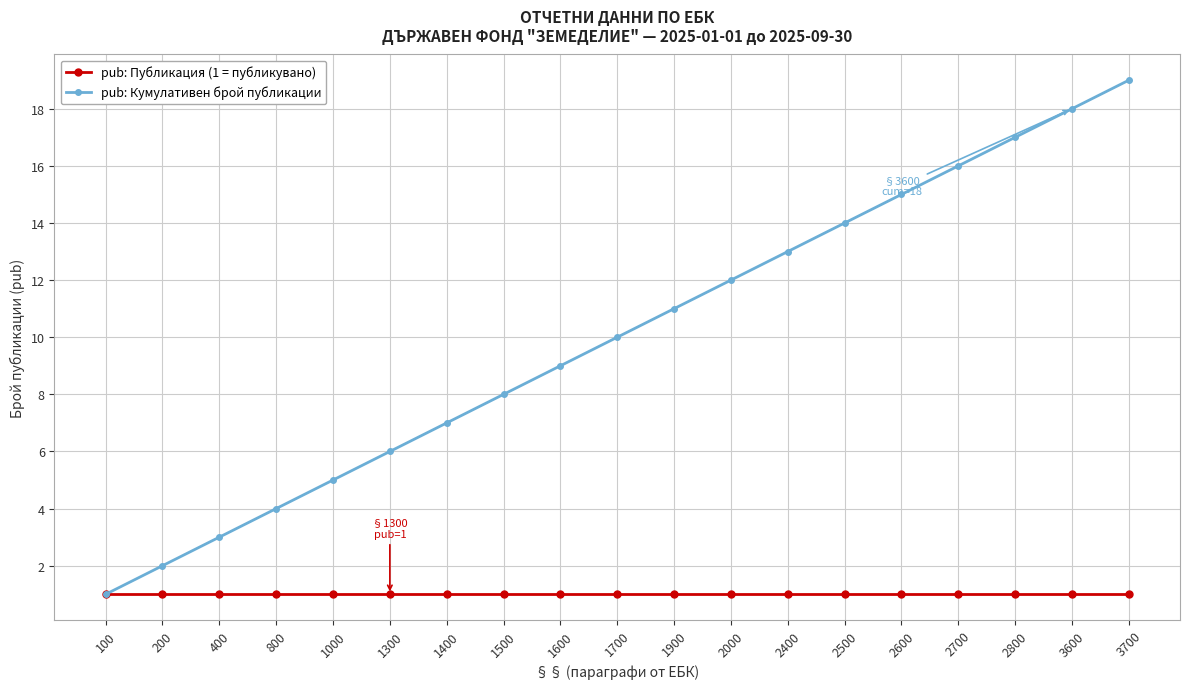

The pub: Кумулативен брой публикации series shows 13 at 2400. True or false?

True